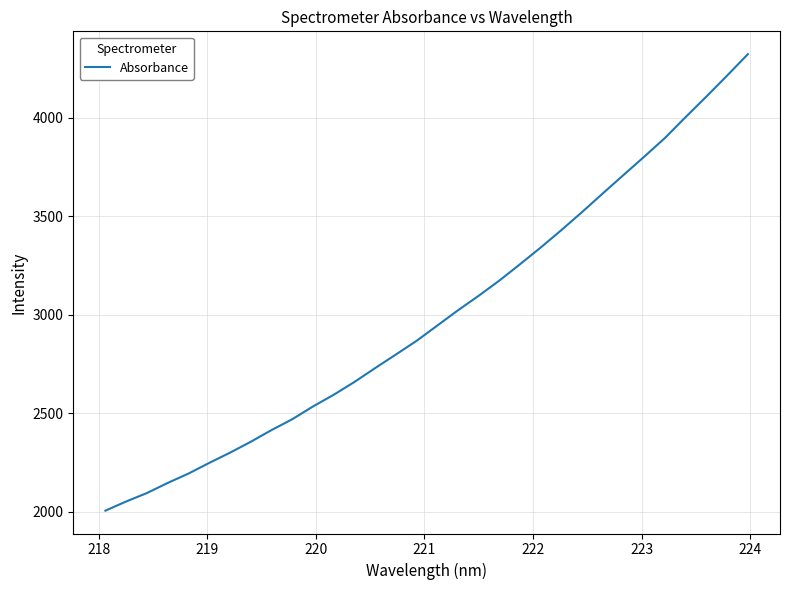

What is the greatest value displayed?

4323.2